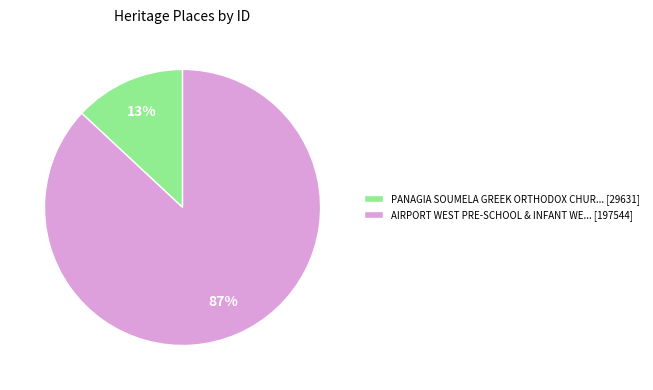

To the nearest percent, what is the difference between the largest and smallest slice percentages?

74%